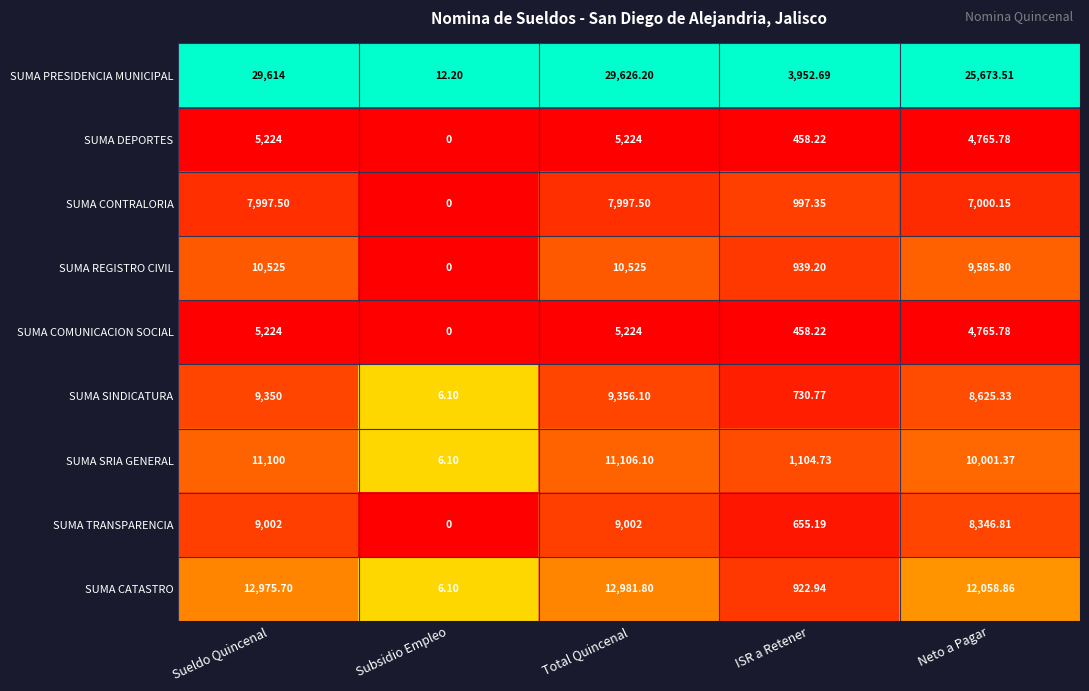

Which category has the lowest value in the SUMA DEPORTES series?

Subsidio Empleo